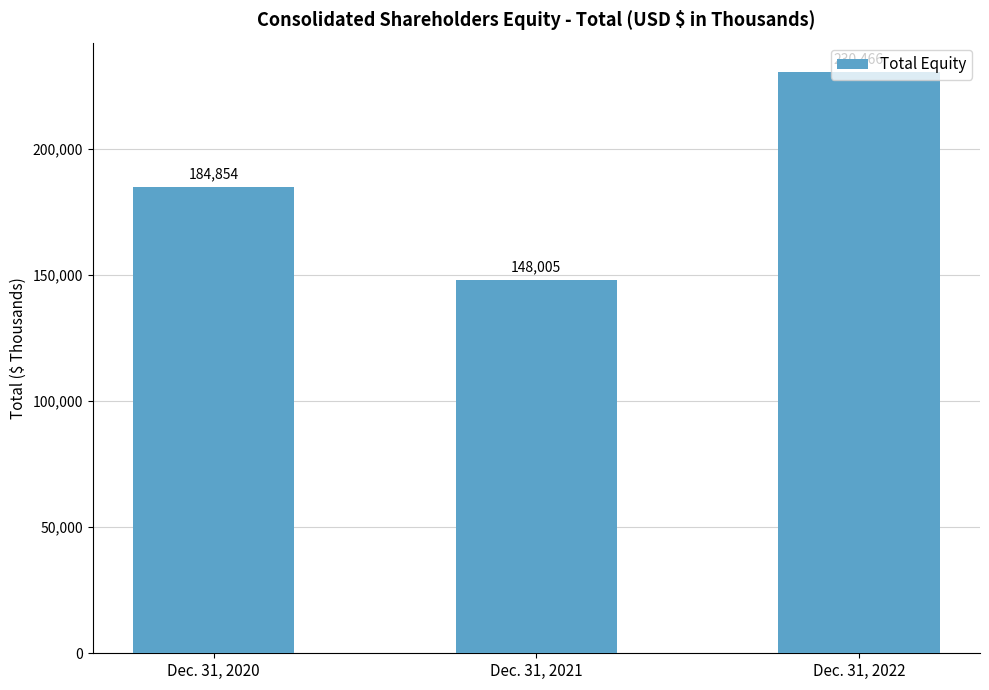

Does the chart contain stacked bars?

No